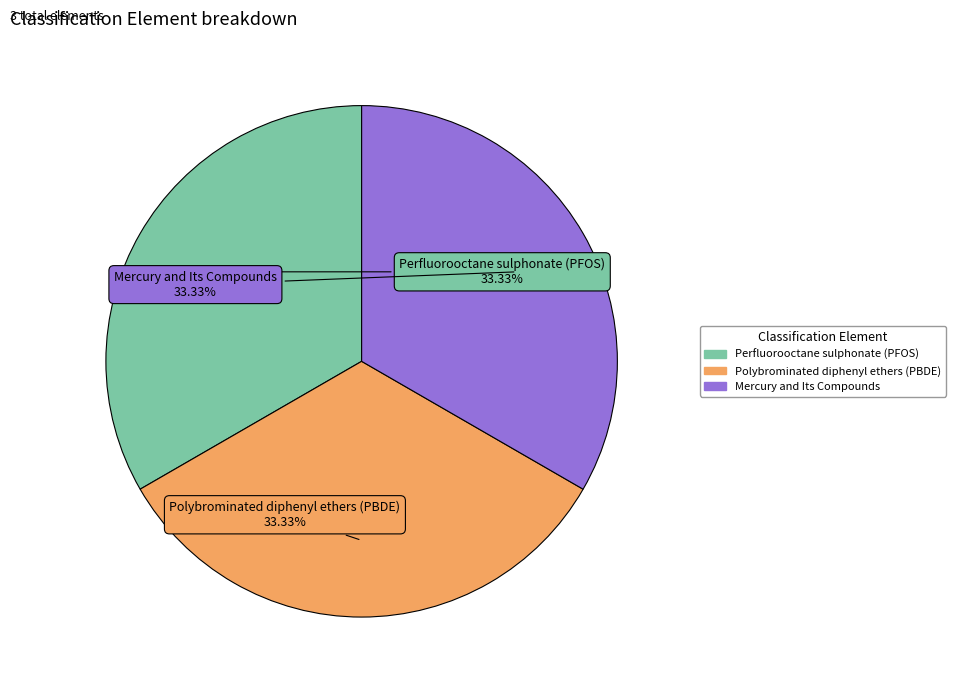

What is the ratio of the value at Polybrominated diphenyl ethers (PBDE) to the value at Mercury and Its Compounds?

1.0